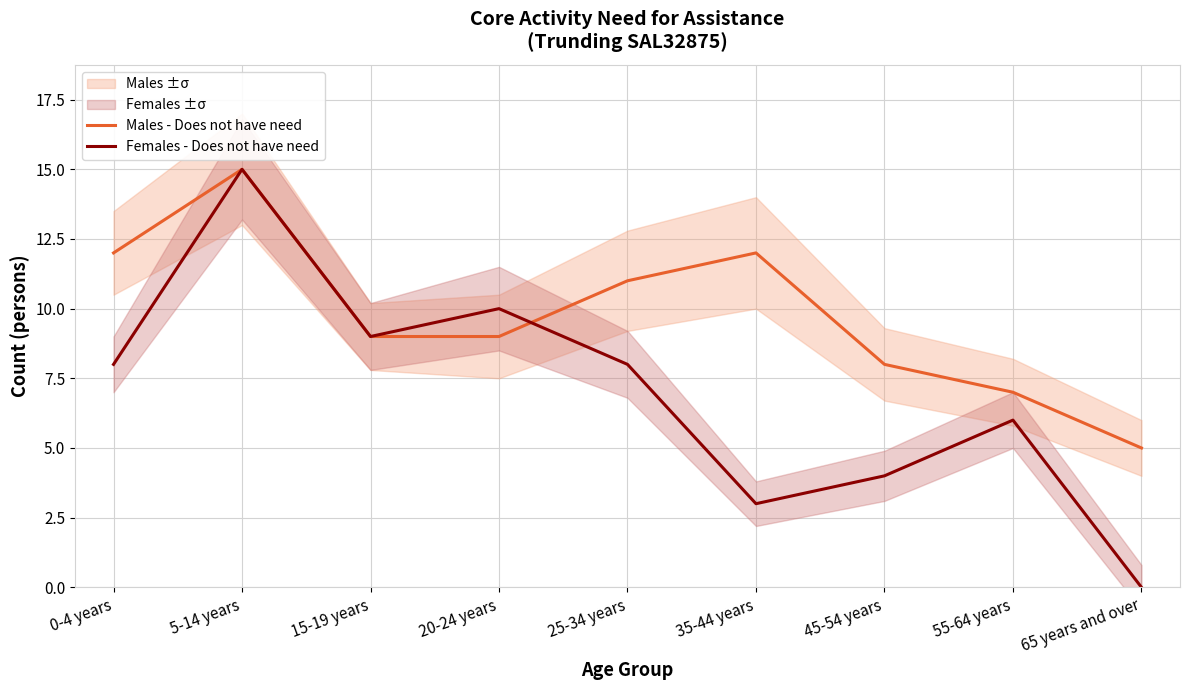

How many intersections are there between Females - Does not have need and Males - Does not have need?

1